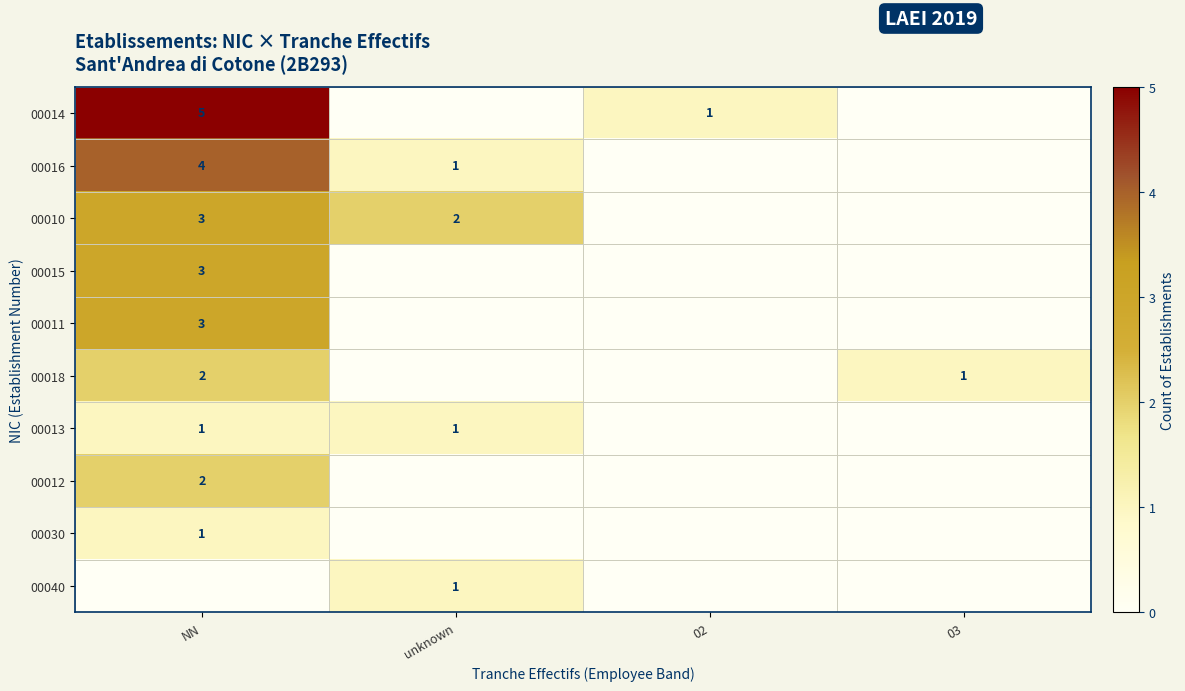

The value of 00014 at 02 is 1. True or false?

True